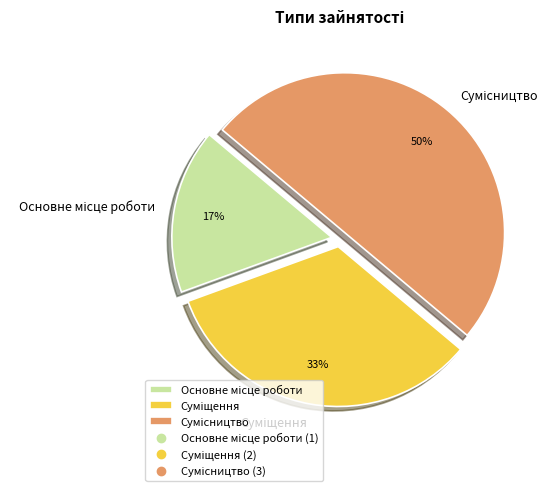

How many segments does this pie chart have?

3